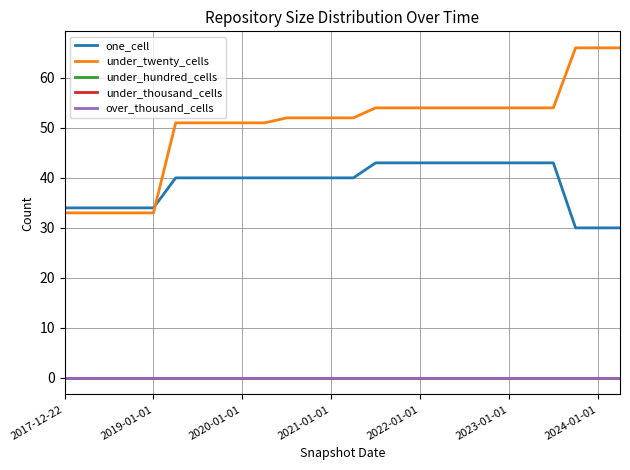

Is this an area chart (filled region under the line)?

No